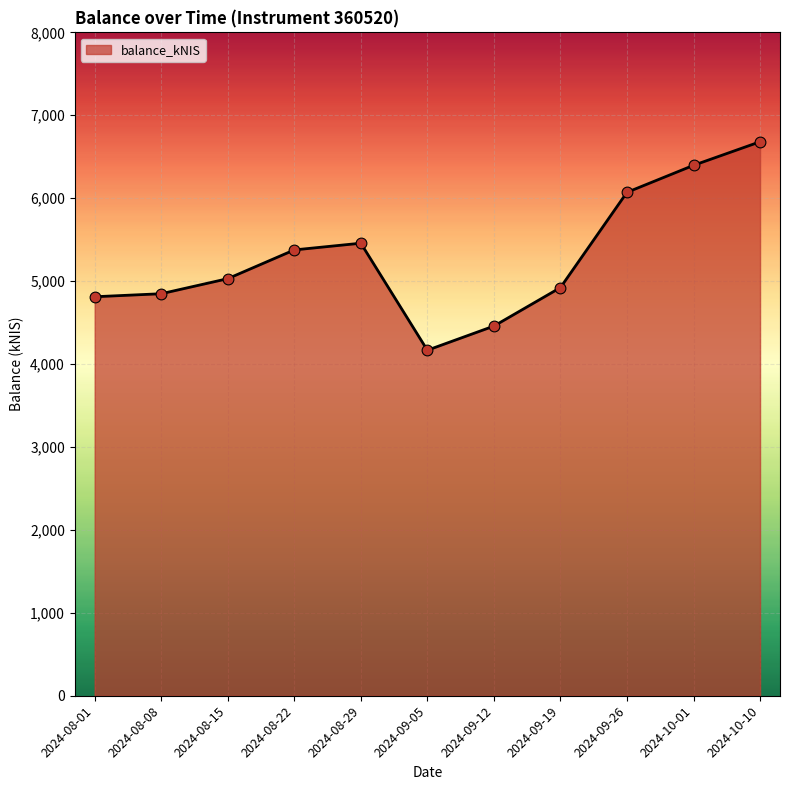

Between 2024-08-29 and 2024-09-26, which is larger?

2024-09-26